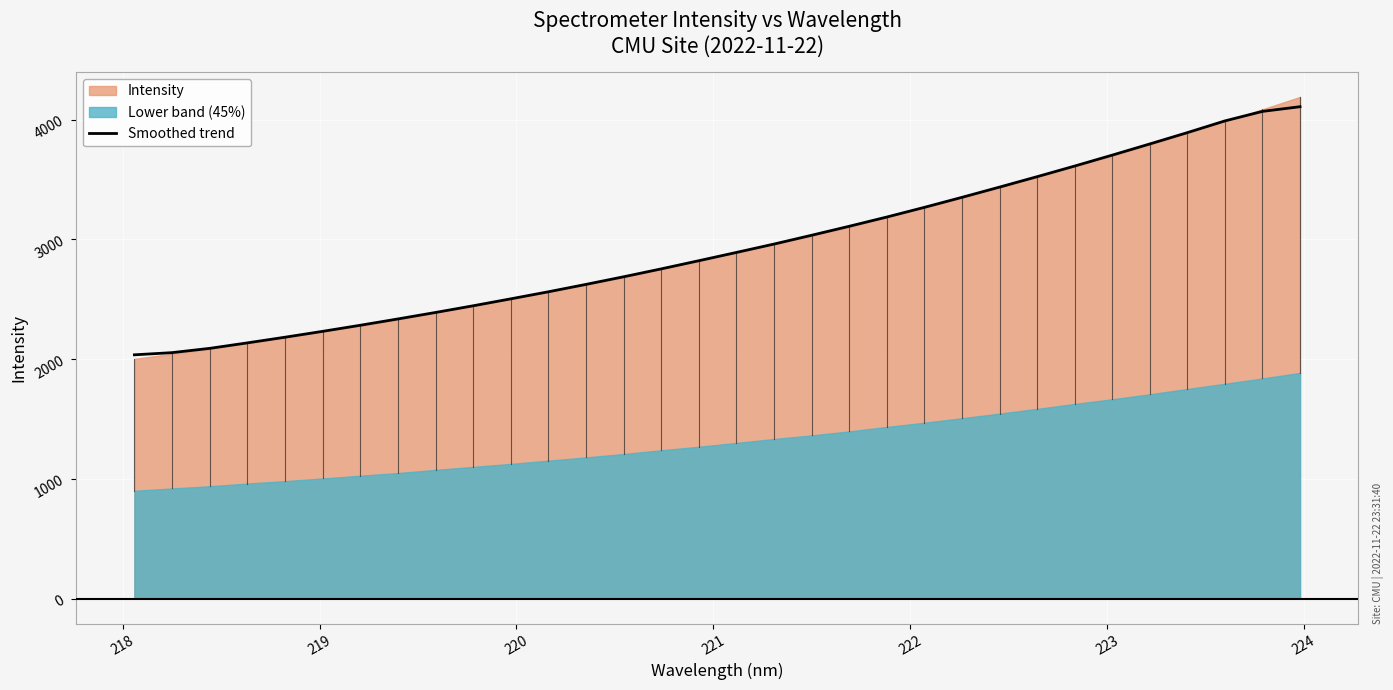

What is the minimum value for Smoothed trend?

2035.6